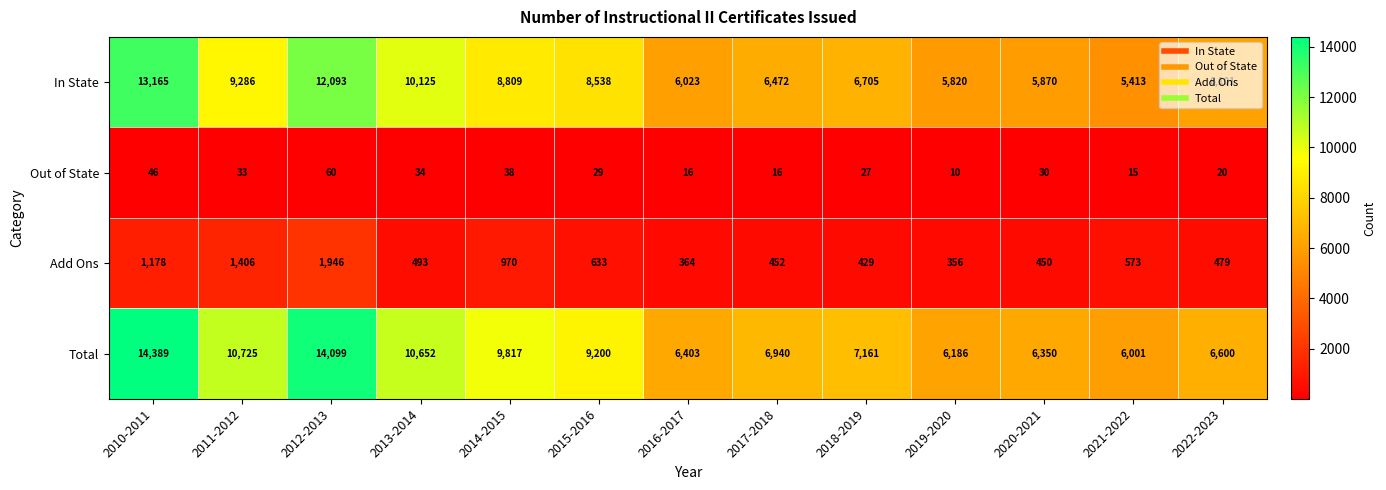

Rank the series at 2015-2016 from lowest to highest value.

Out of State, Add Ons, In State, Total